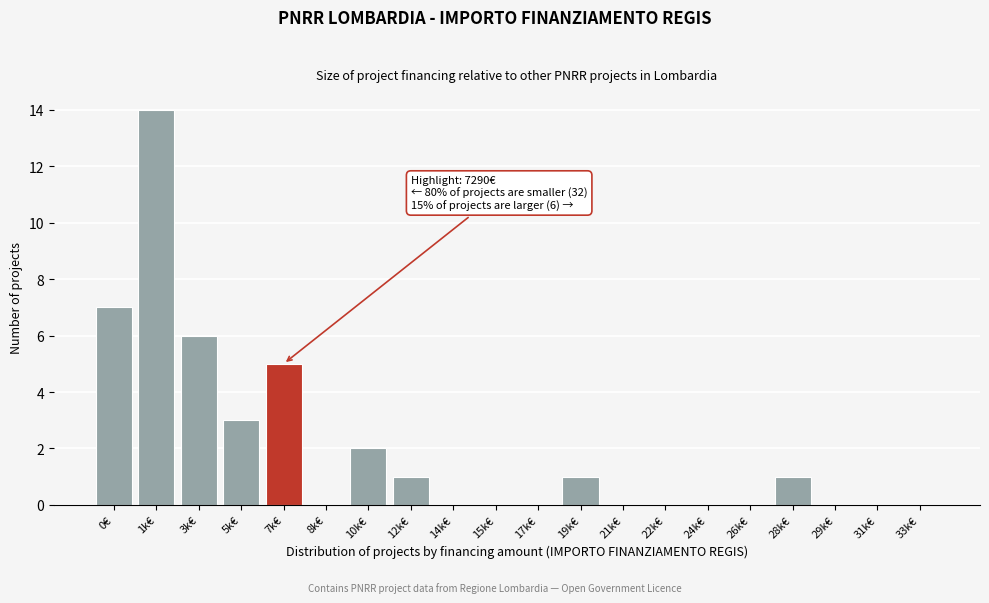

Reading left to right, transcribe all the data shown in this chart.

0€=7	1k€=14	3k€=6	5k€=3	7k€=5	8k€=0	10k€=2	12k€=1	14k€=0	15k€=0	17k€=0	19k€=1	21k€=0	22k€=0	24k€=0	26k€=0	28k€=1	29k€=0	31k€=0	33k€=0